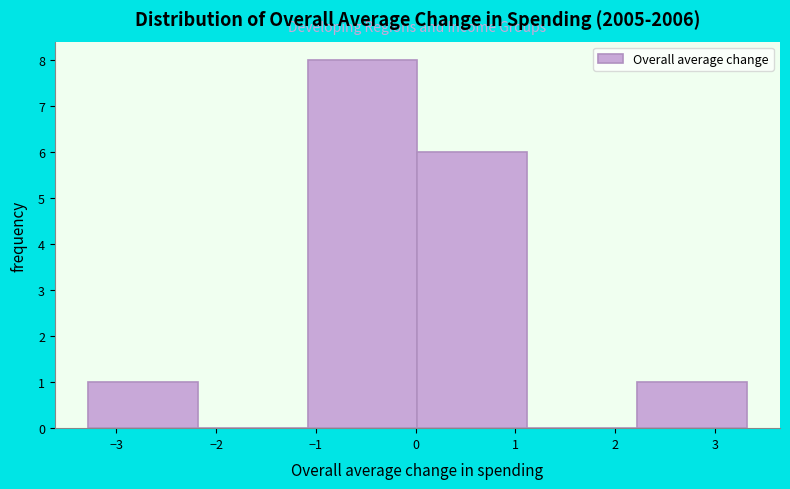

Over which range of the x-axis is the bar tallest?

-1.1 to 0.0